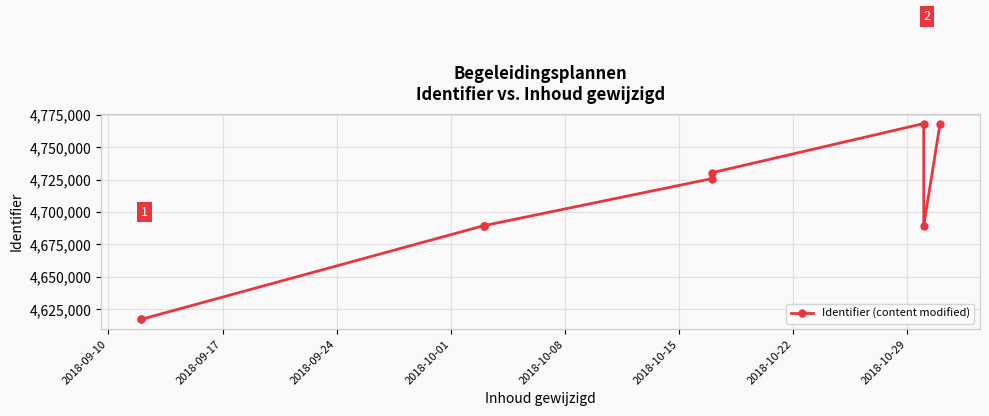

How many lines are shown in the chart?

1